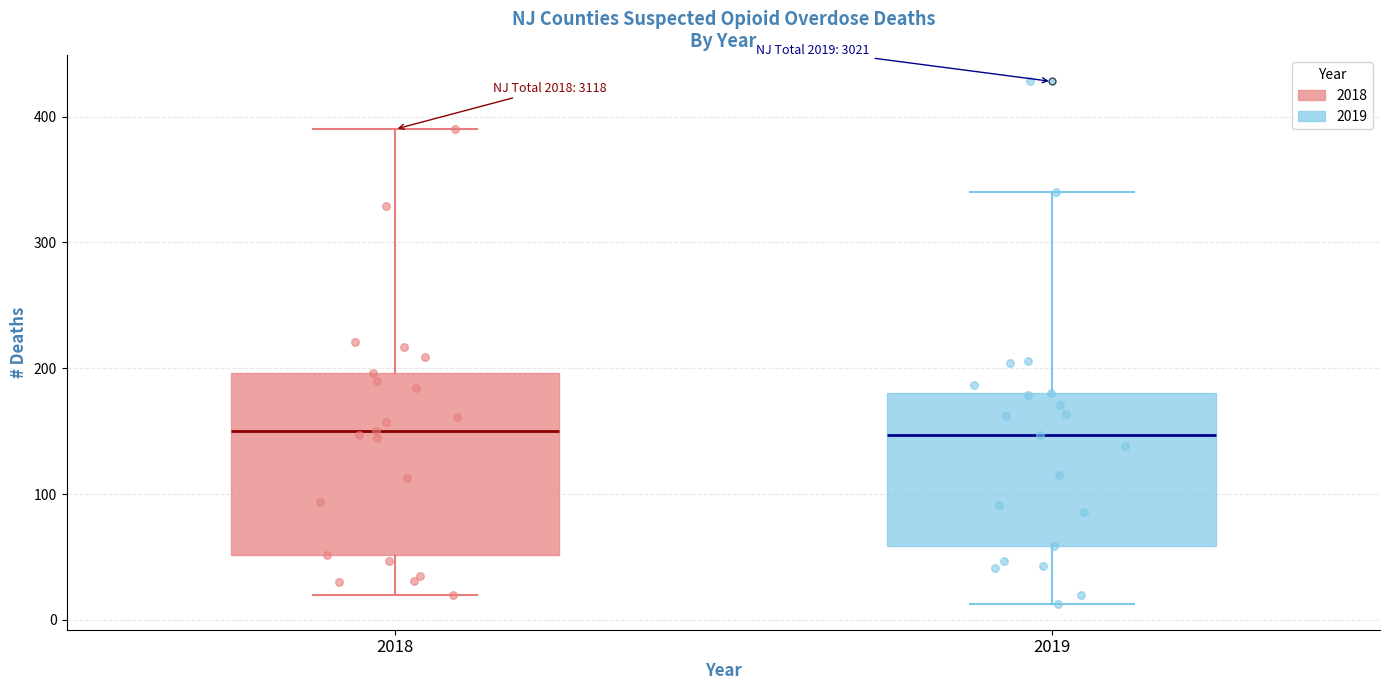

Which box is the tallest, from its lower edge to its upper edge?

2018